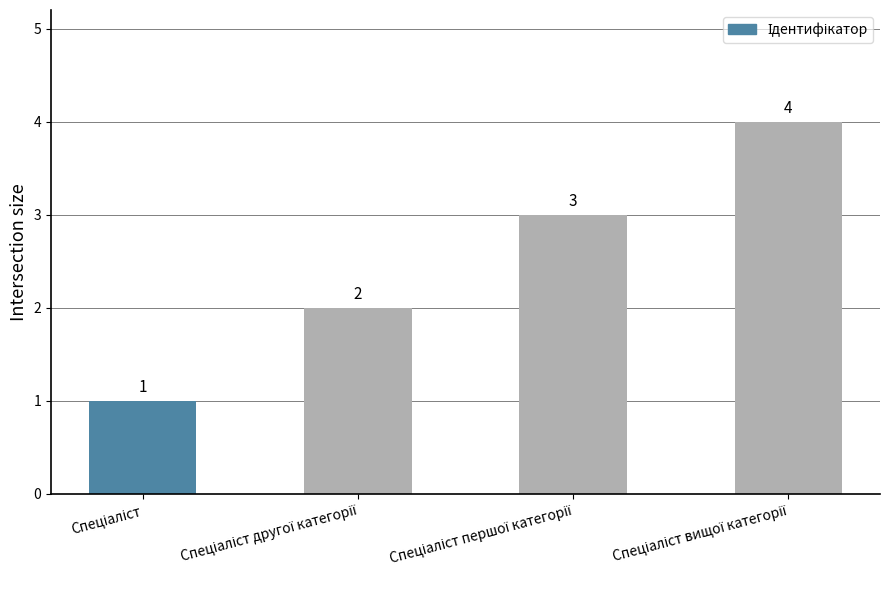

Are the bars horizontal?

No